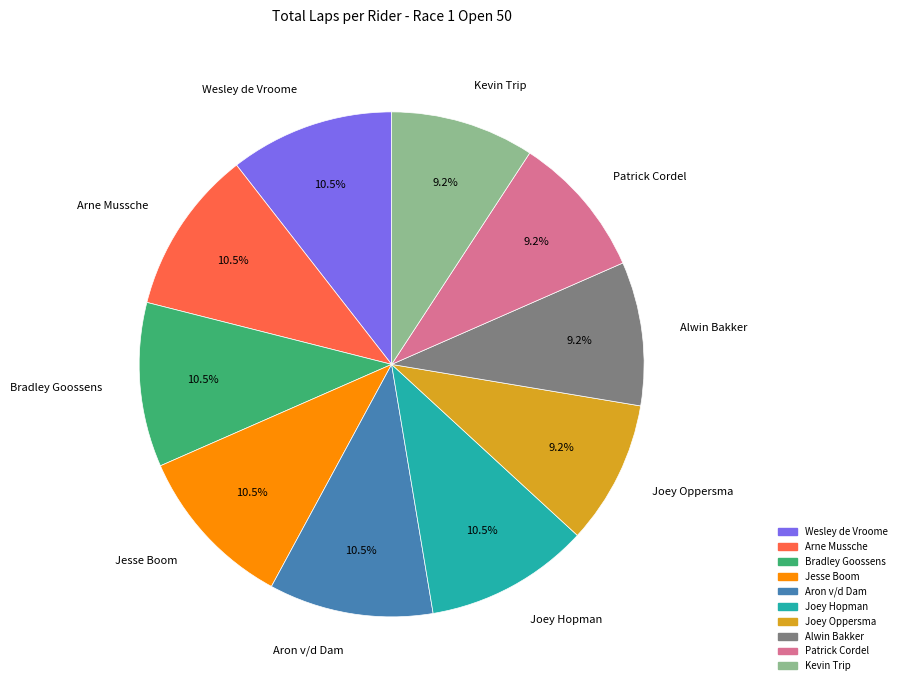

What is the ratio of the value at Aron v/d Dam to the value at Alwin Bakker?

1.1